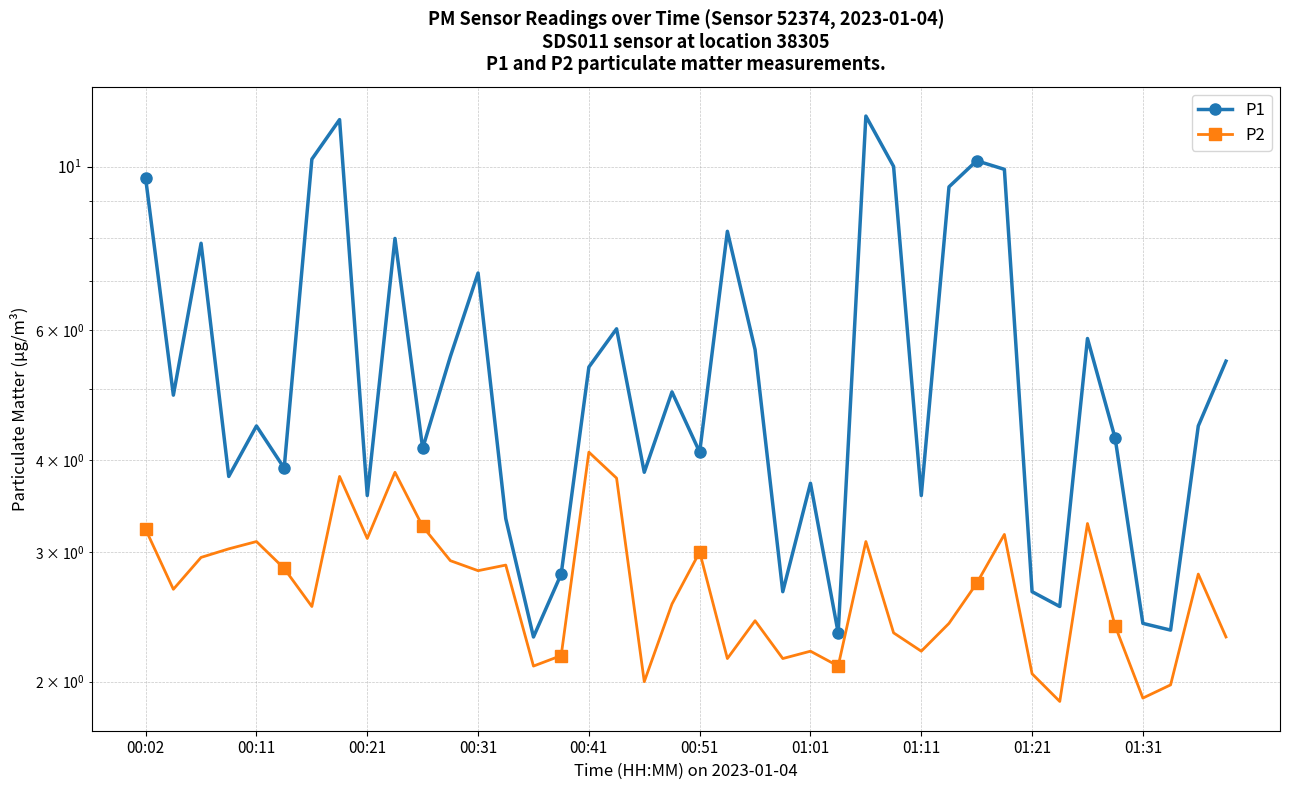

What is the total value across all series at 01:31?

4.3